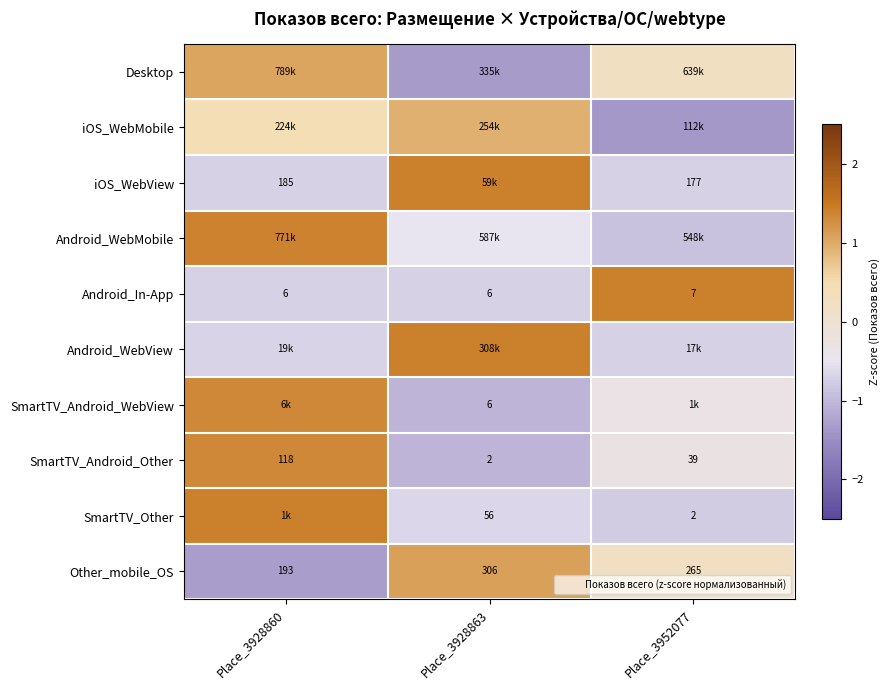

Between Place_3928860 and Place_3928863, which is larger?

Place_3928860